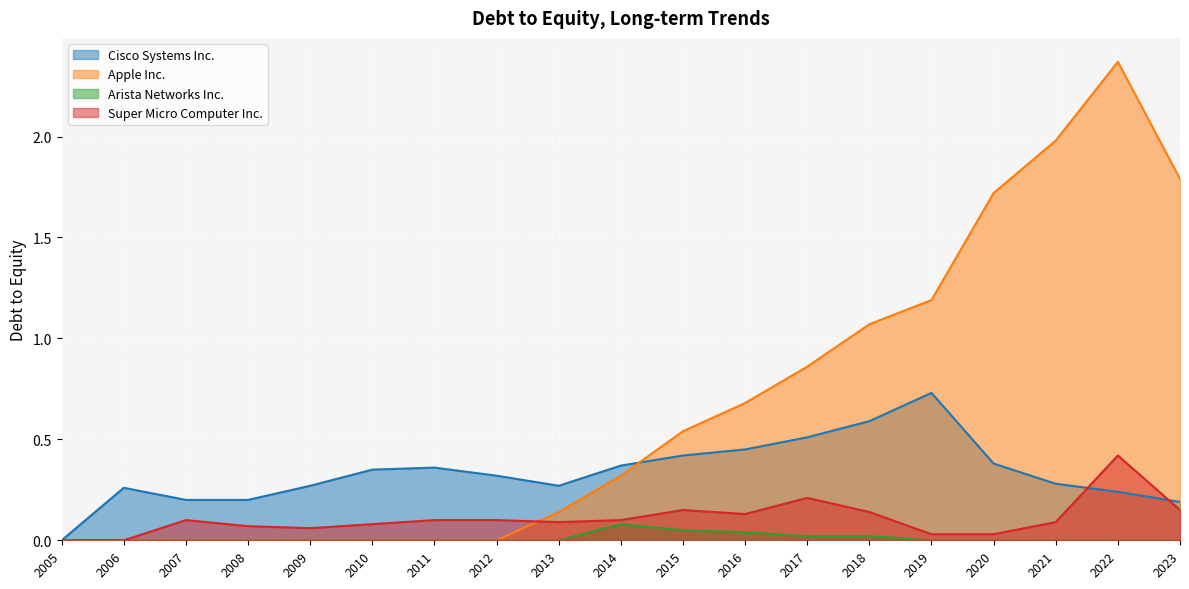

What is the highest value of the Cisco Systems Inc. series?

0.7